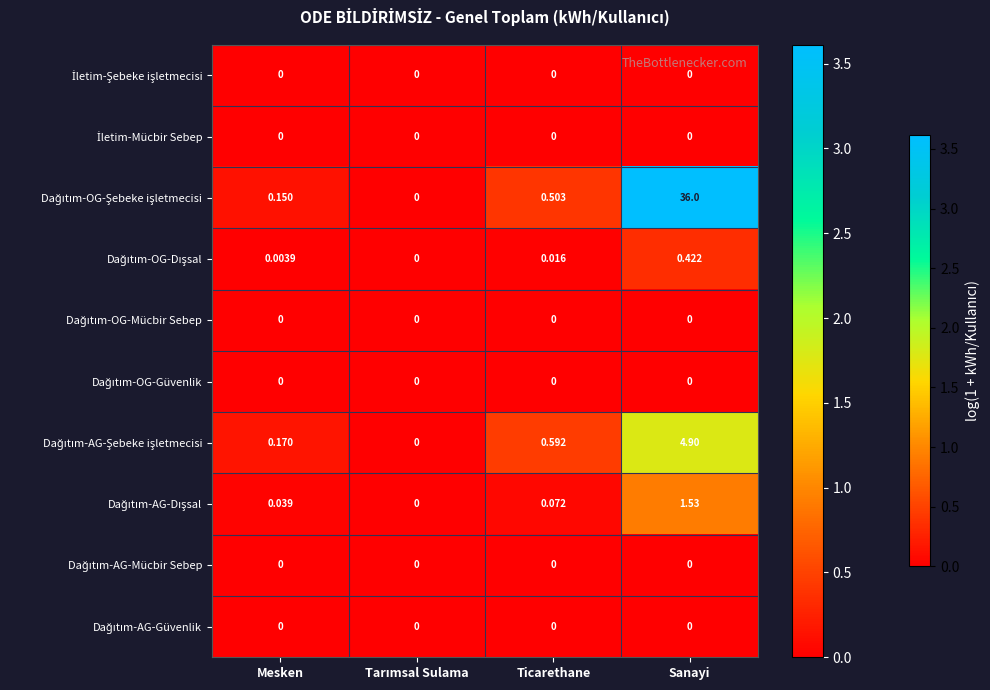

What is the maximum value shown in the chart?

36.0